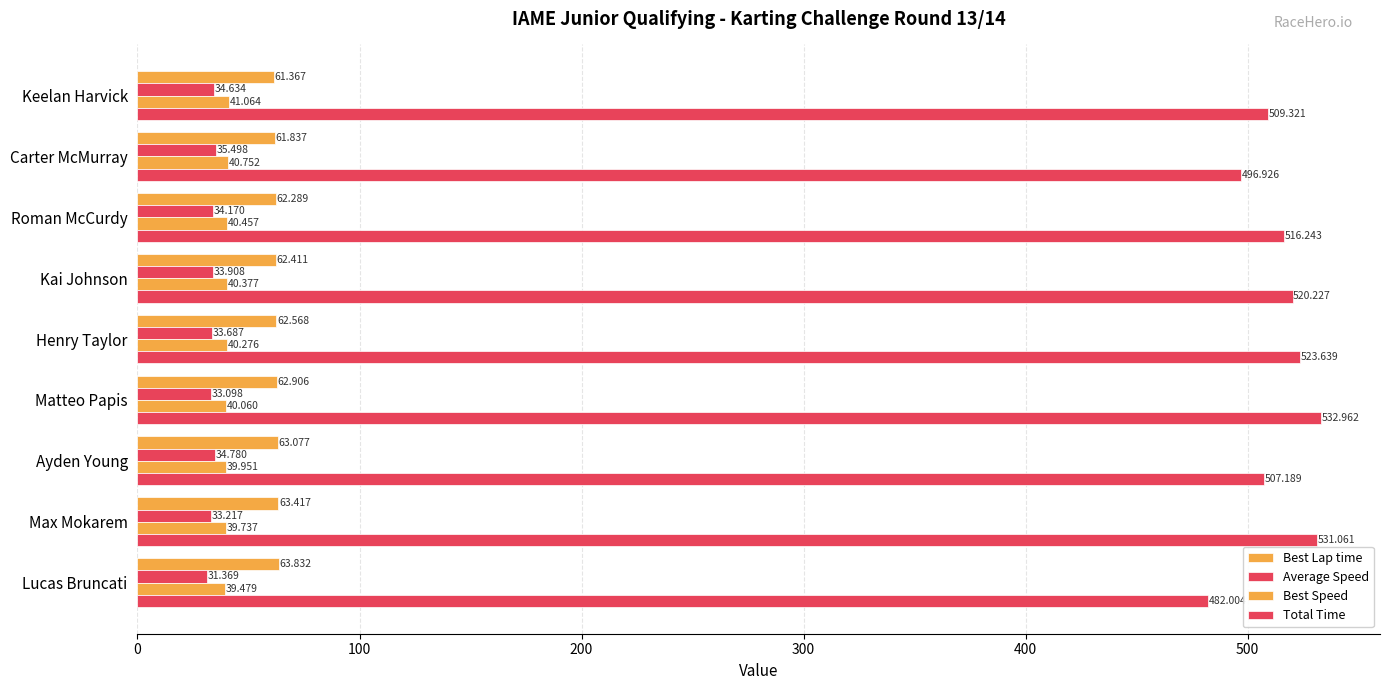

What is the value of the Average Speed bar at the 4th from the left?

33.9